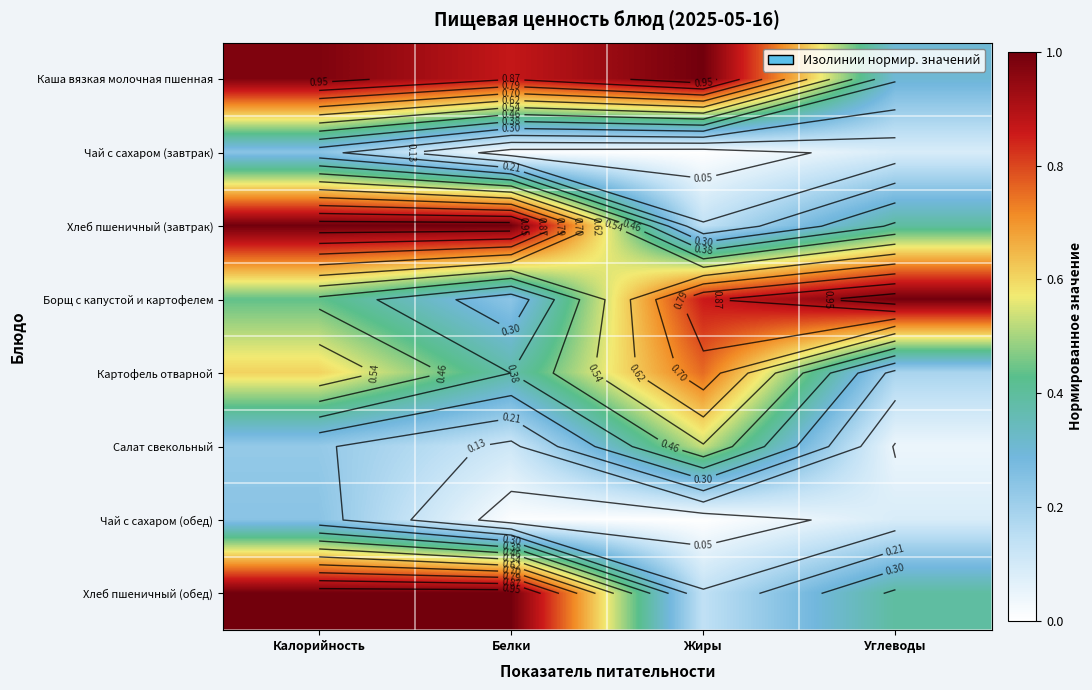

Which category has the highest value in the Хлеб пшеничный (завтрак) series?

Калорийность